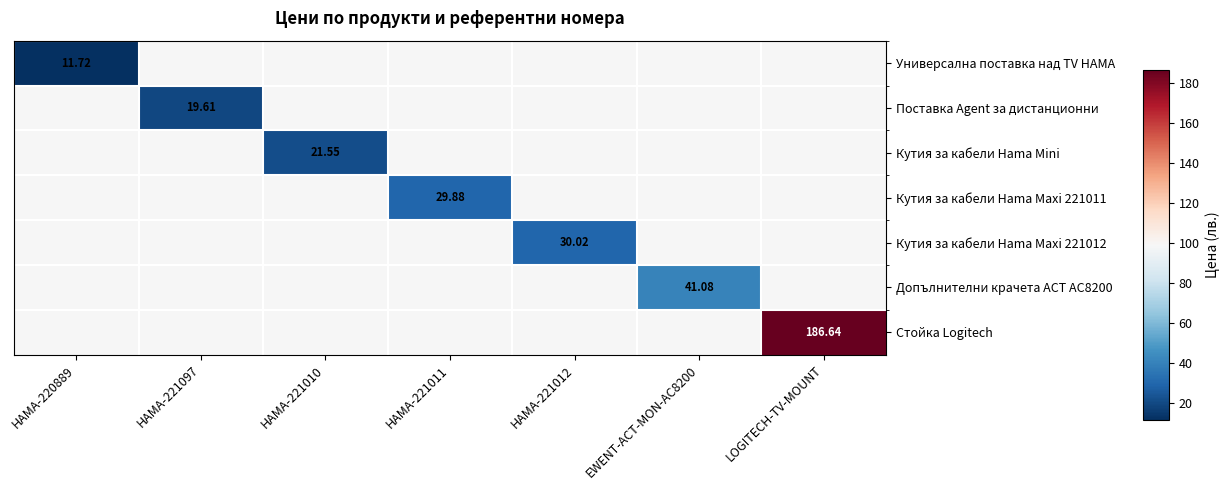

What is the maximum value shown in the chart?

186.6